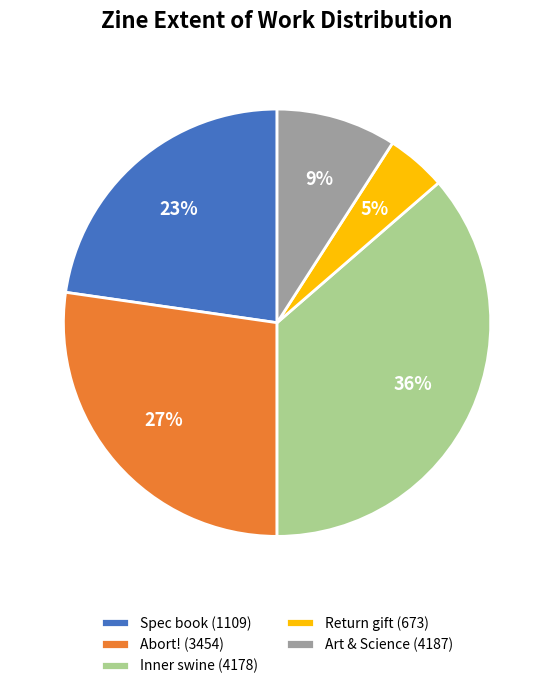

Count the number of slices in the pie.

5